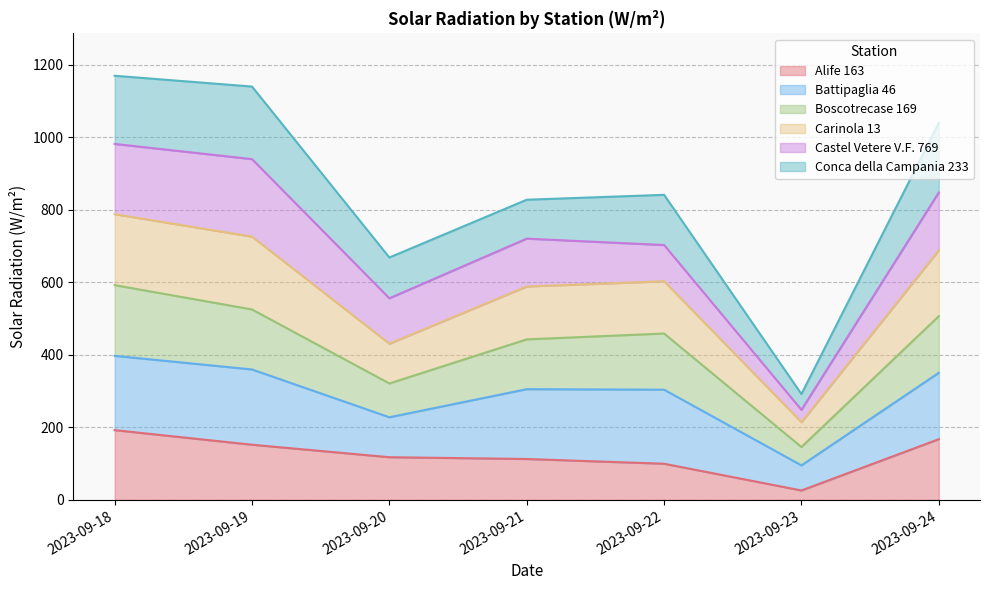

Where is the first local maximum for Boscotrecase 169?

2023-09-22